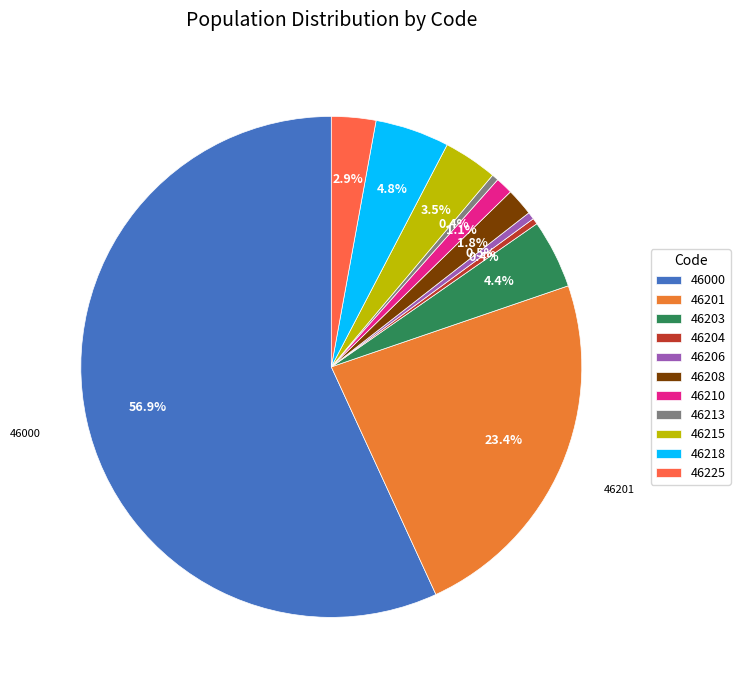

What is the largest slice in the pie chart?

46000